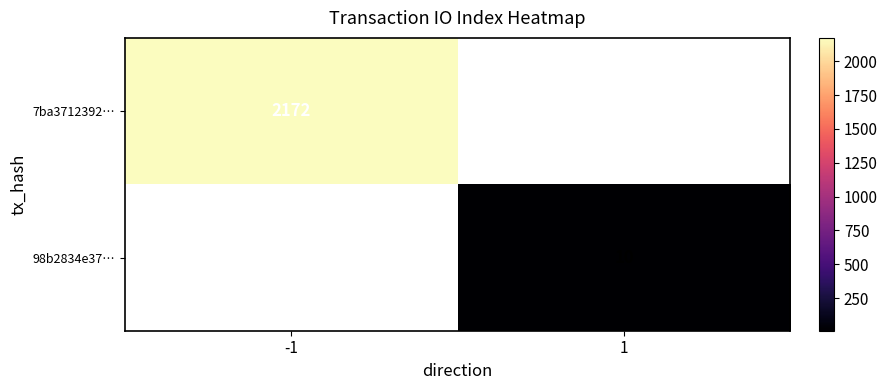

True or false: 7ba3712392… has a value of 1440 at -1.

False